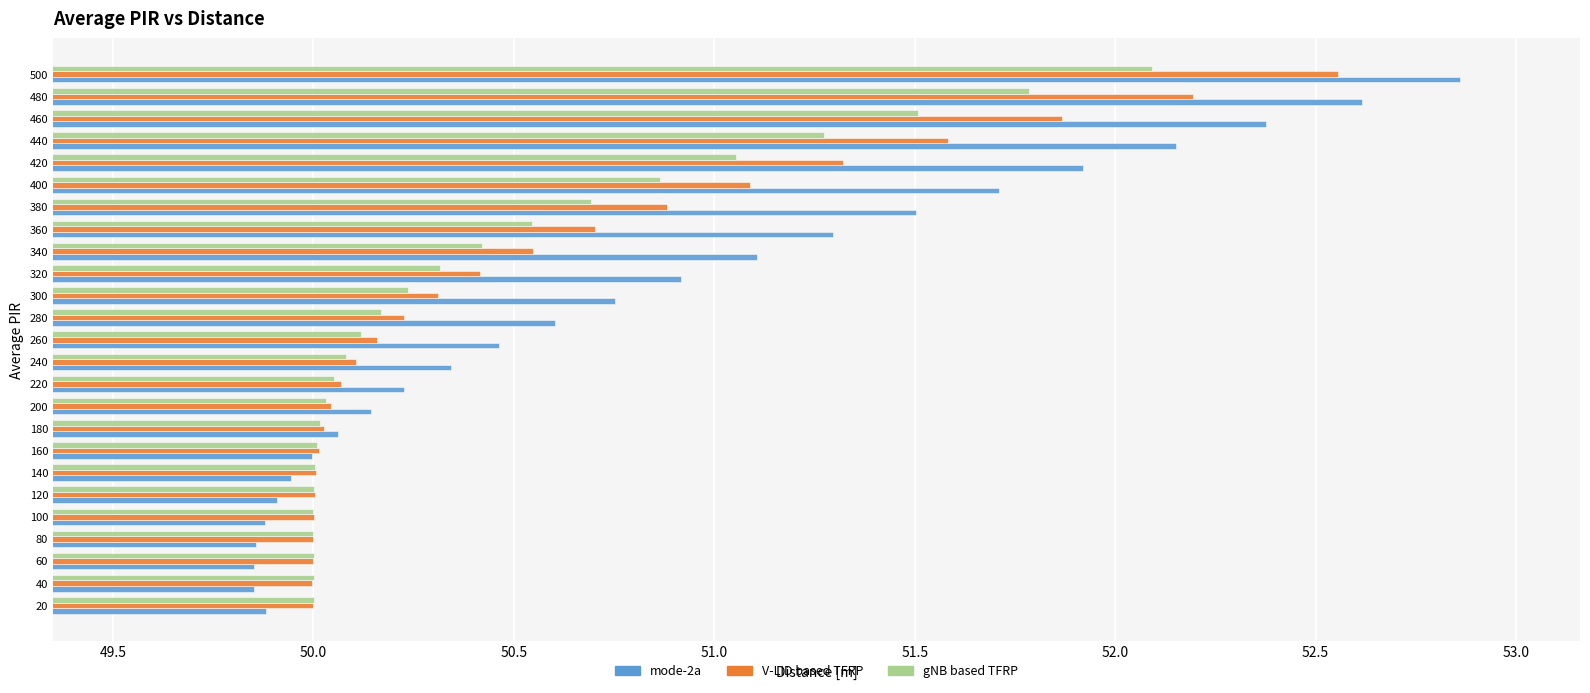

What is the difference between the highest and lowest values at 20?

0.1